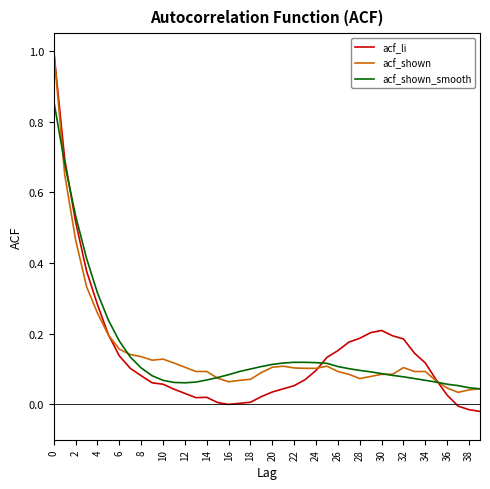

Which series has the largest range (max minus min)?

acf_li